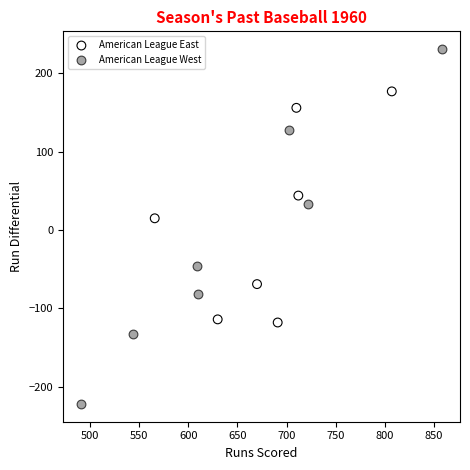

Which series reaches the maximum Y coordinate?

American League West